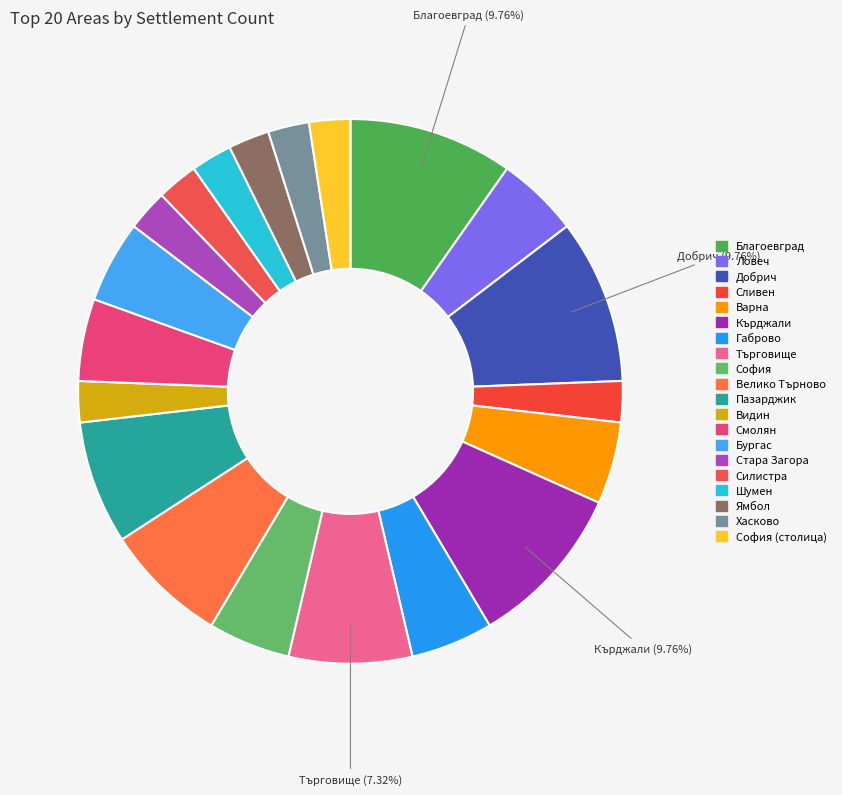

Count the number of slices in the pie.

20